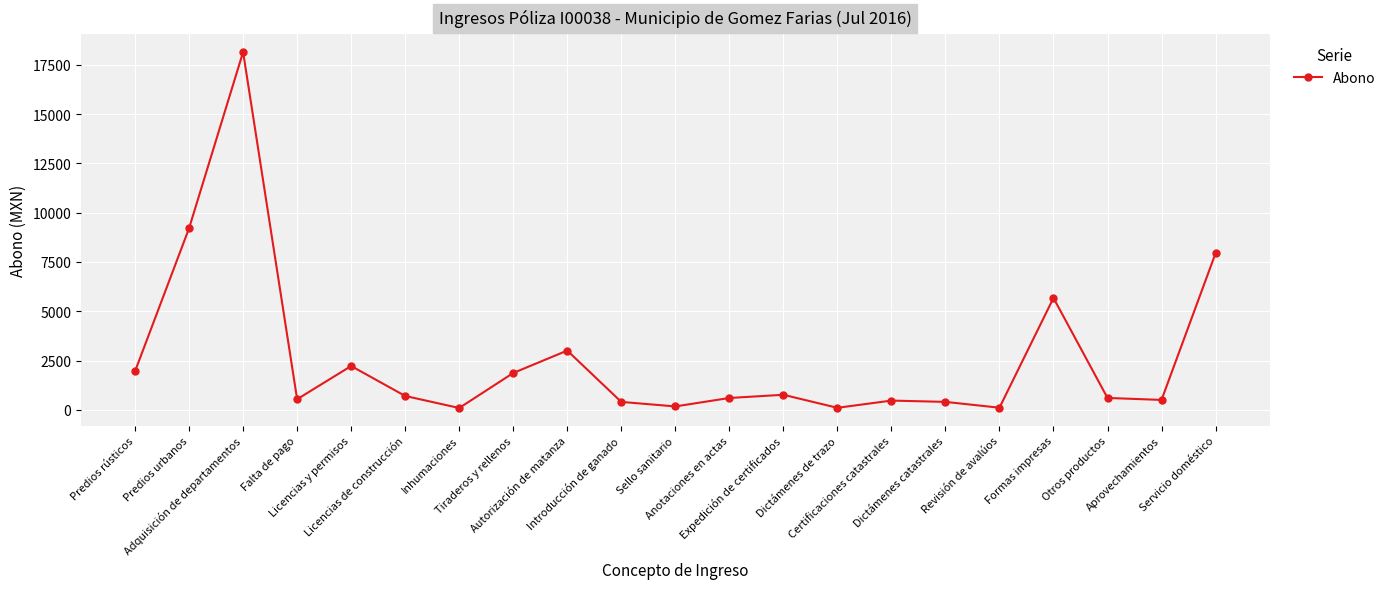

What is the label of the 4th point from the left?

Falta de pago